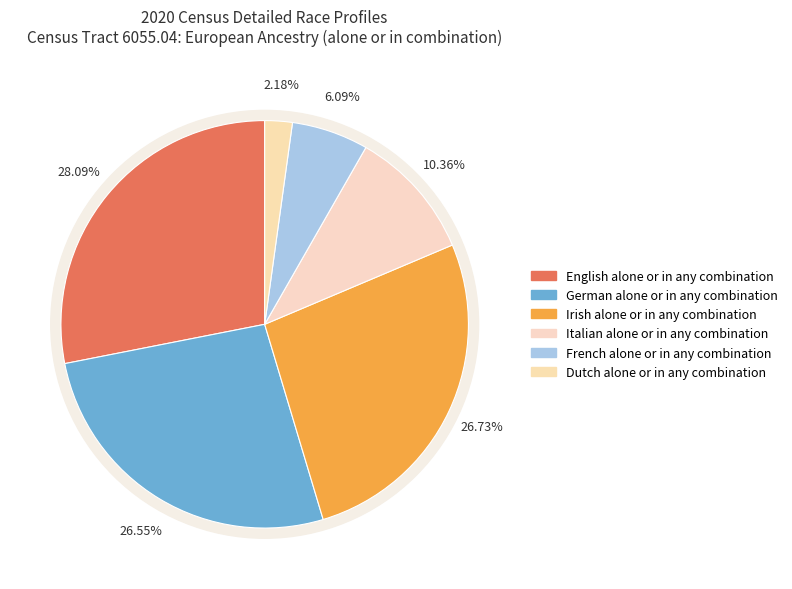

Is it true that Dutch alone or in any combination is 8% of the pie?

False